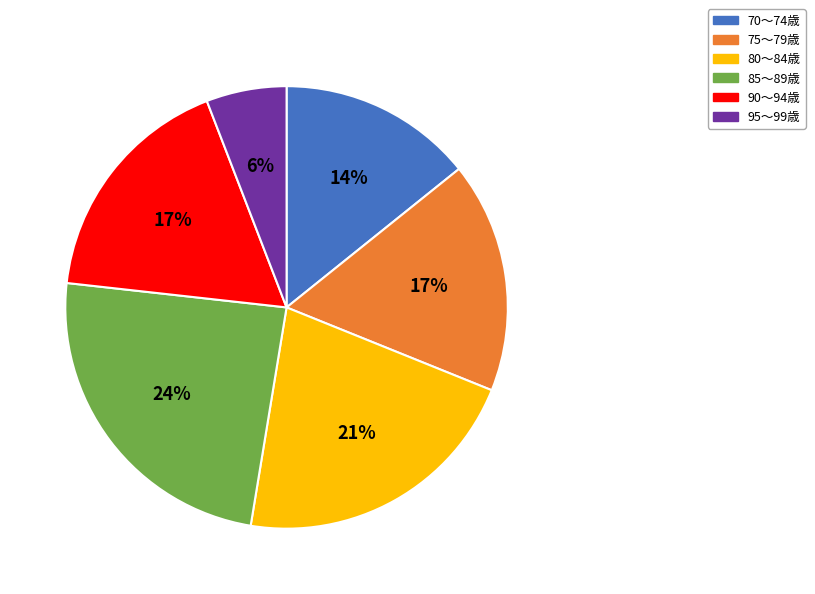

What is the largest slice in the pie chart?

85～89歳